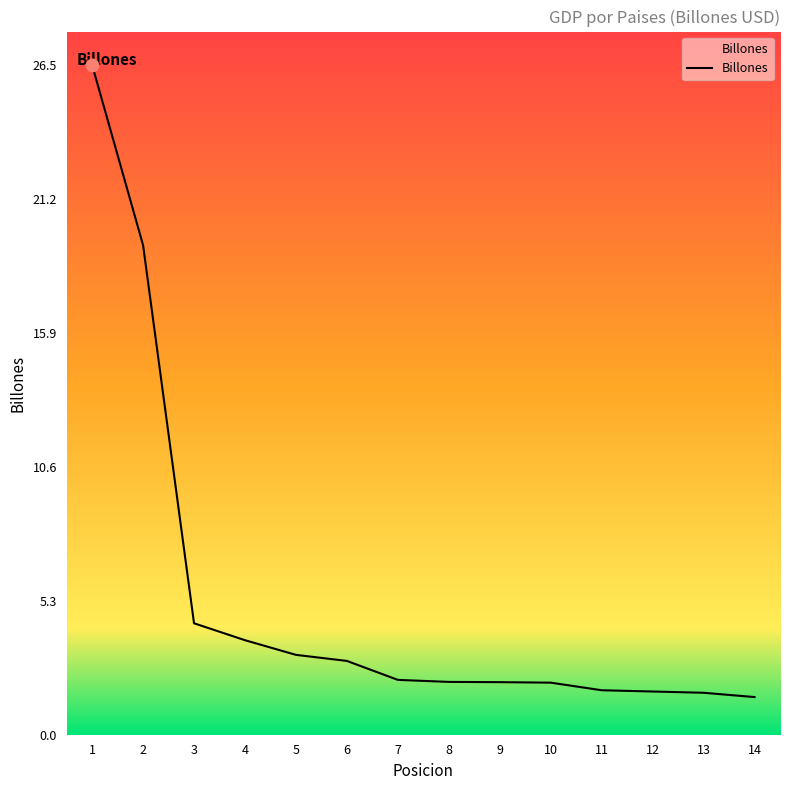

What is the change in value from 2 to 3?

-15.0